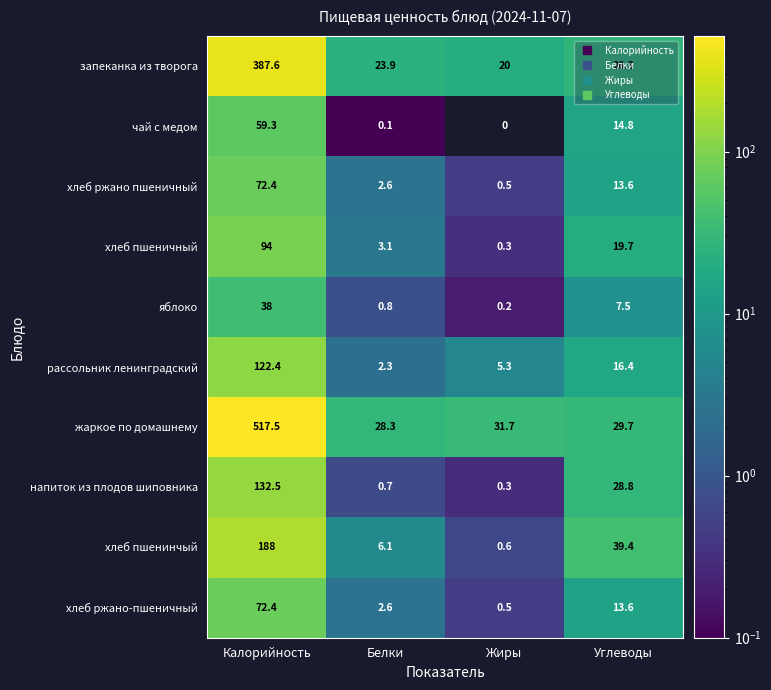

List the labels in order of хлеб пшеничный value, largest first.

Калорийность, Углеводы, Белки, Жиры